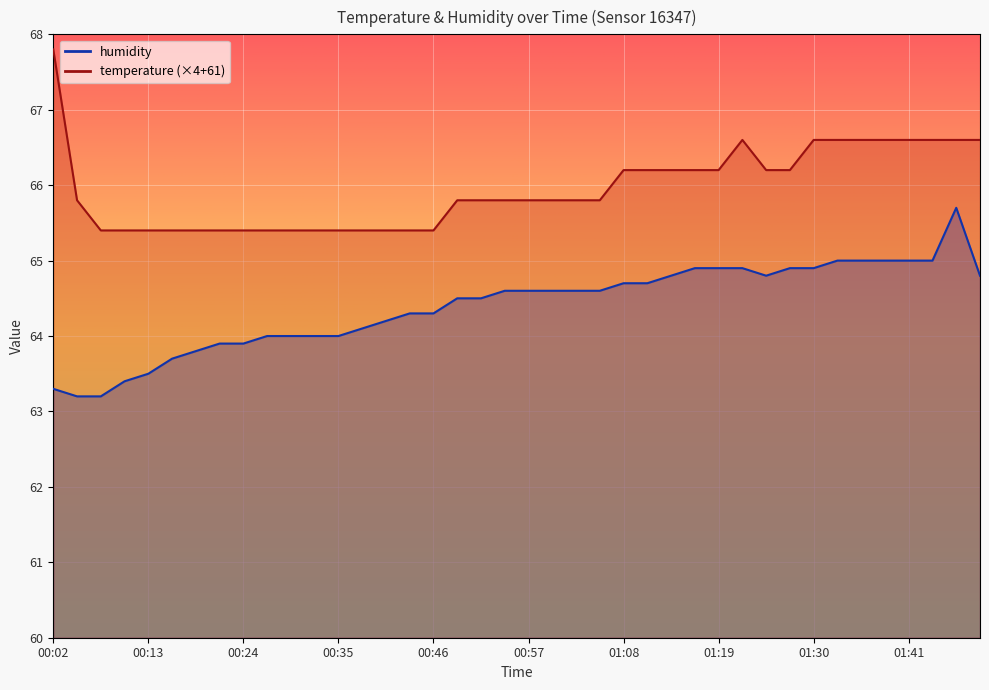

Reading left to right, transcribe all the data shown in this chart.

temperature: 67.8	65.8	65.4	65.4	65.4	65.4	65.4	65.4	65.4	65.4	65.4	65.4	65.4	65.4	65.4	65.4	65.4	65.8	65.8	65.8	65.8	65.8	65.8	65.8	66.2	66.2	66.2	66.2	66.2	66.6	66.2	66.2	66.6	66.6	66.6	66.6	66.6	66.6	66.6	66.6
humidity: 63.3	63.2	63.2	63.4	63.5	63.7	63.8	63.9	63.9	64.0	64.0	64.0	64.0	64.1	64.2	64.3	64.3	64.5	64.5	64.6	64.6	64.6	64.6	64.6	64.7	64.7	64.8	64.9	64.9	64.9	64.8	64.9	64.9	65.0	65.0	65.0	65.0	65.0	65.7	64.8